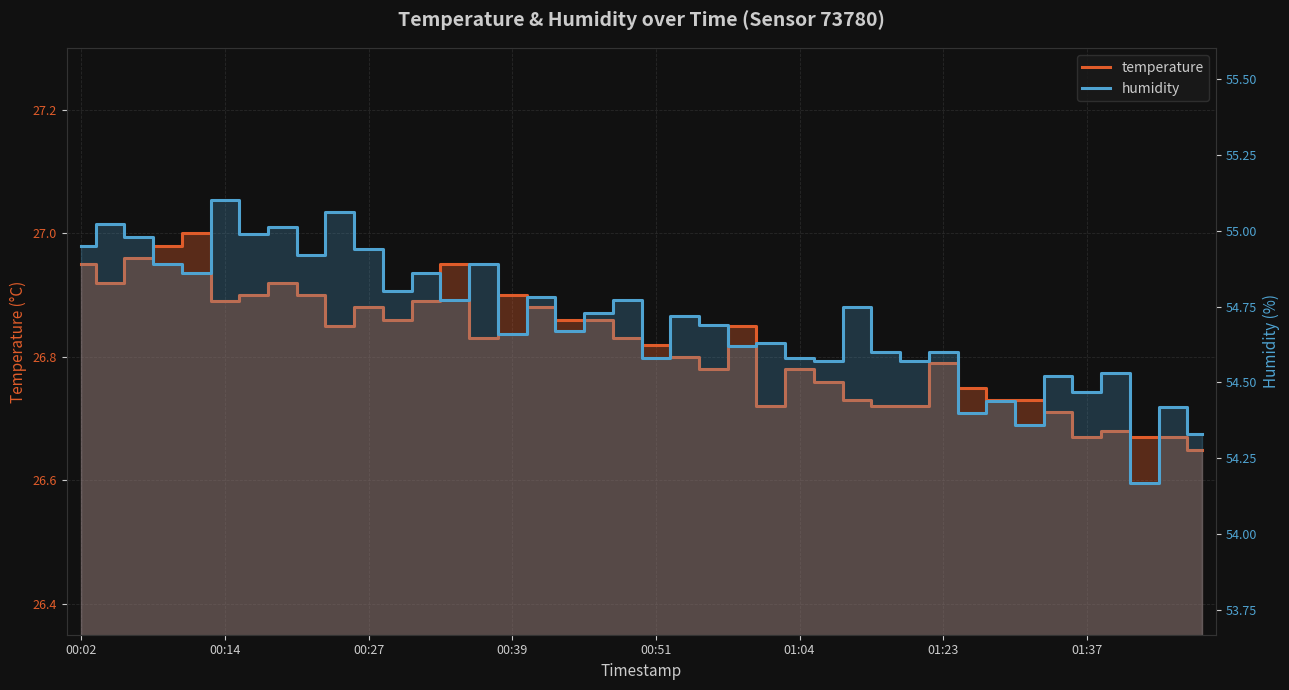

What are all the series names shown in the legend?

temperature, humidity